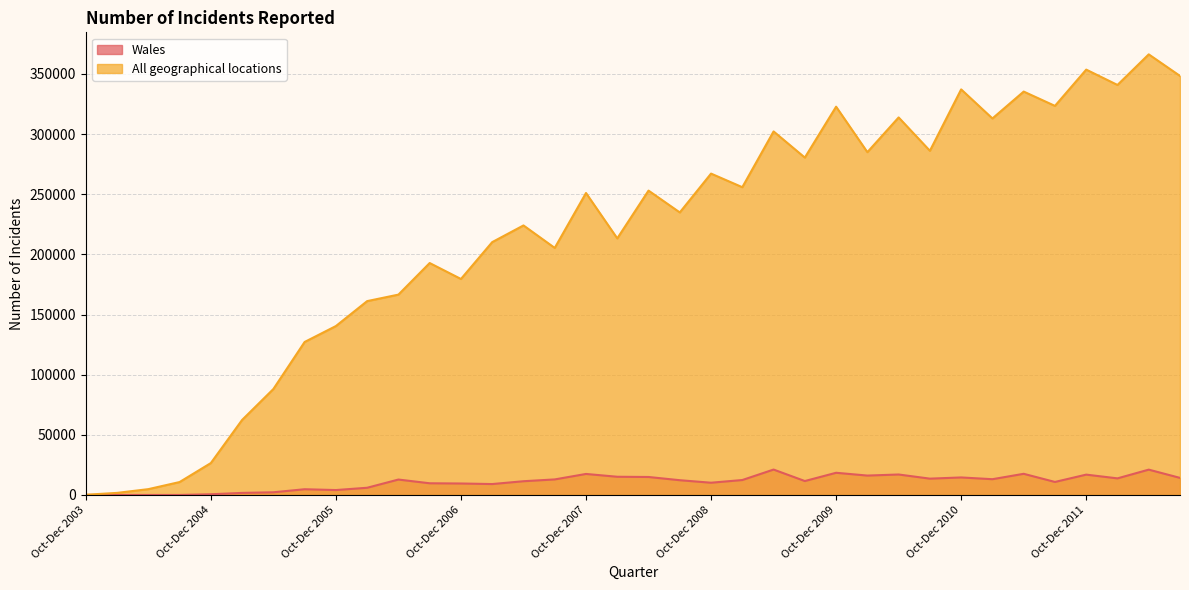

What is the difference between the second highest and minimum values in the Wales series?

21045